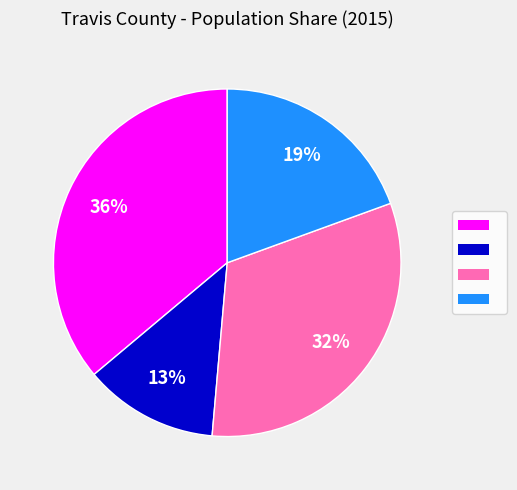

Does any single category account for the majority?

No